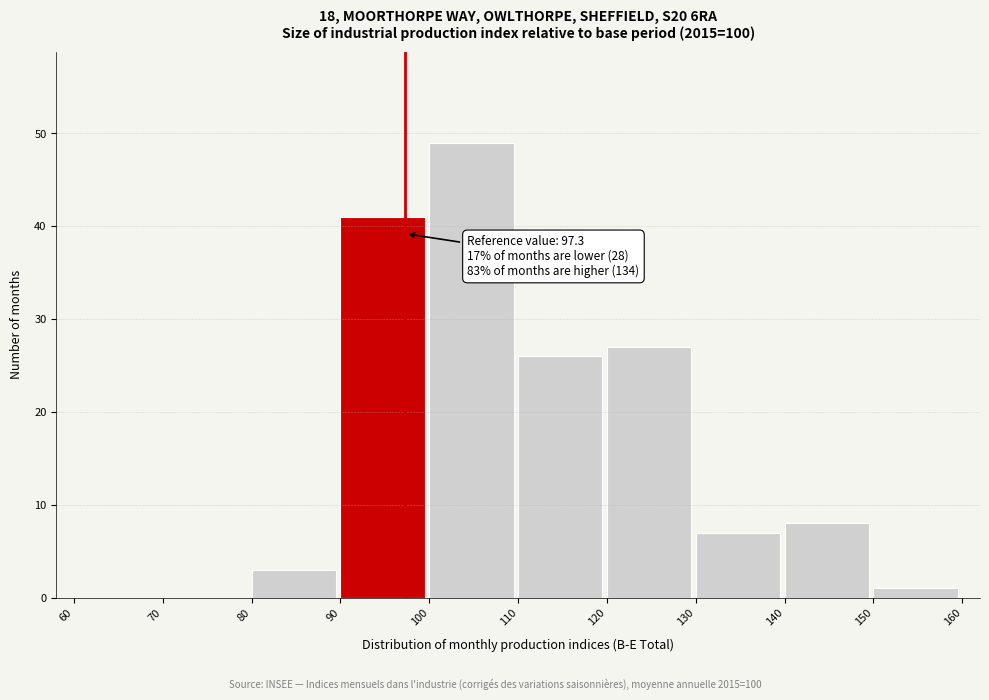

Over which range of the x-axis is the bar tallest?

100 to 110